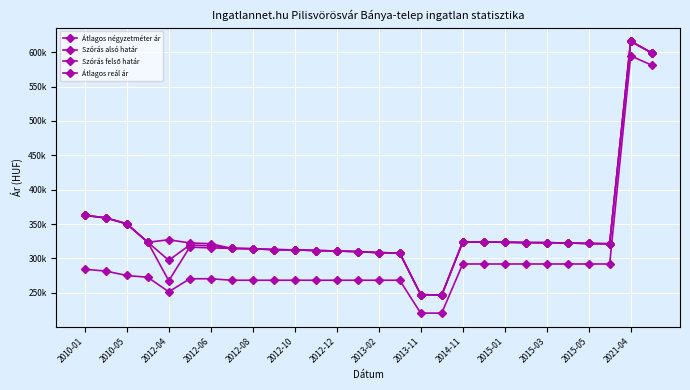

True or false: Szórás felső határ and Átlagos négyzetméter ár cross at least once.

False